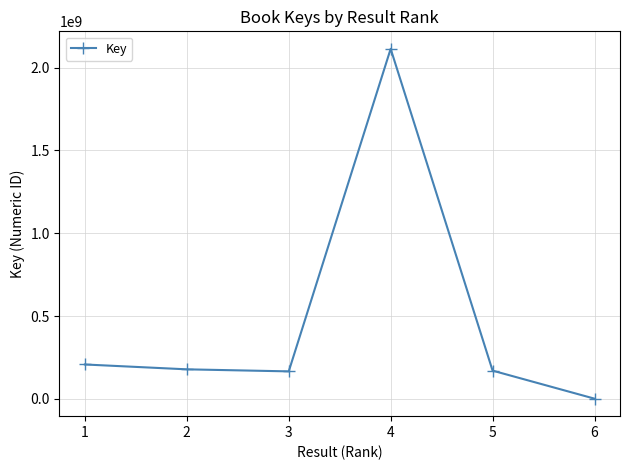

Which category has the highest value across all series?

4